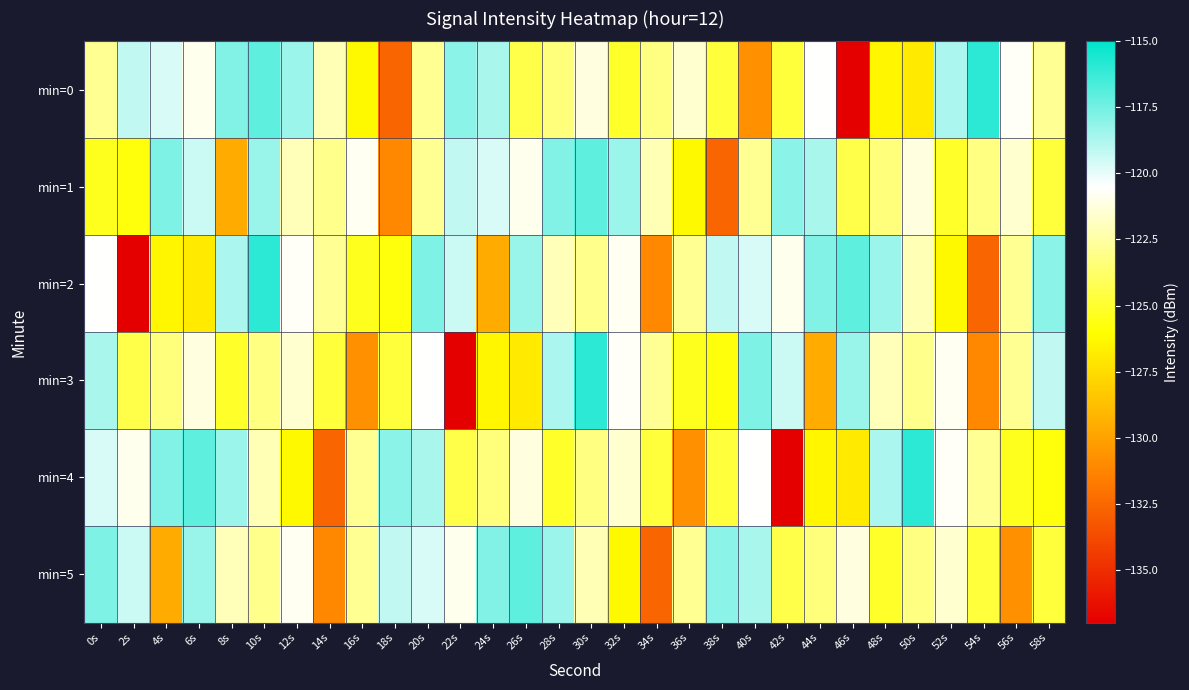

How many data points does each series have?

30